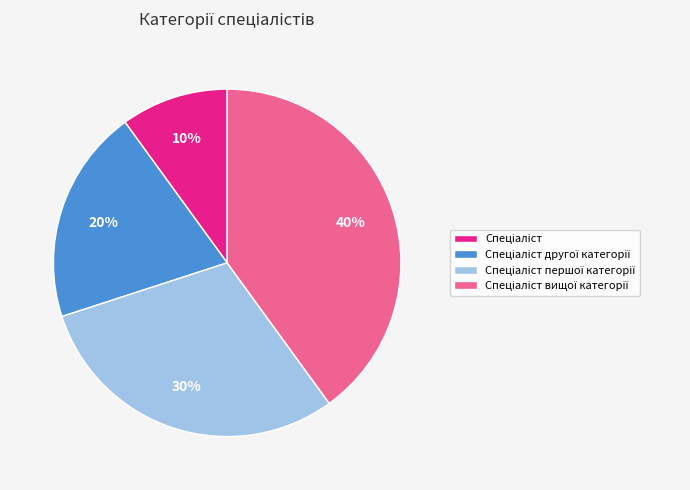

Is there any slice that represents more than half of the pie?

No